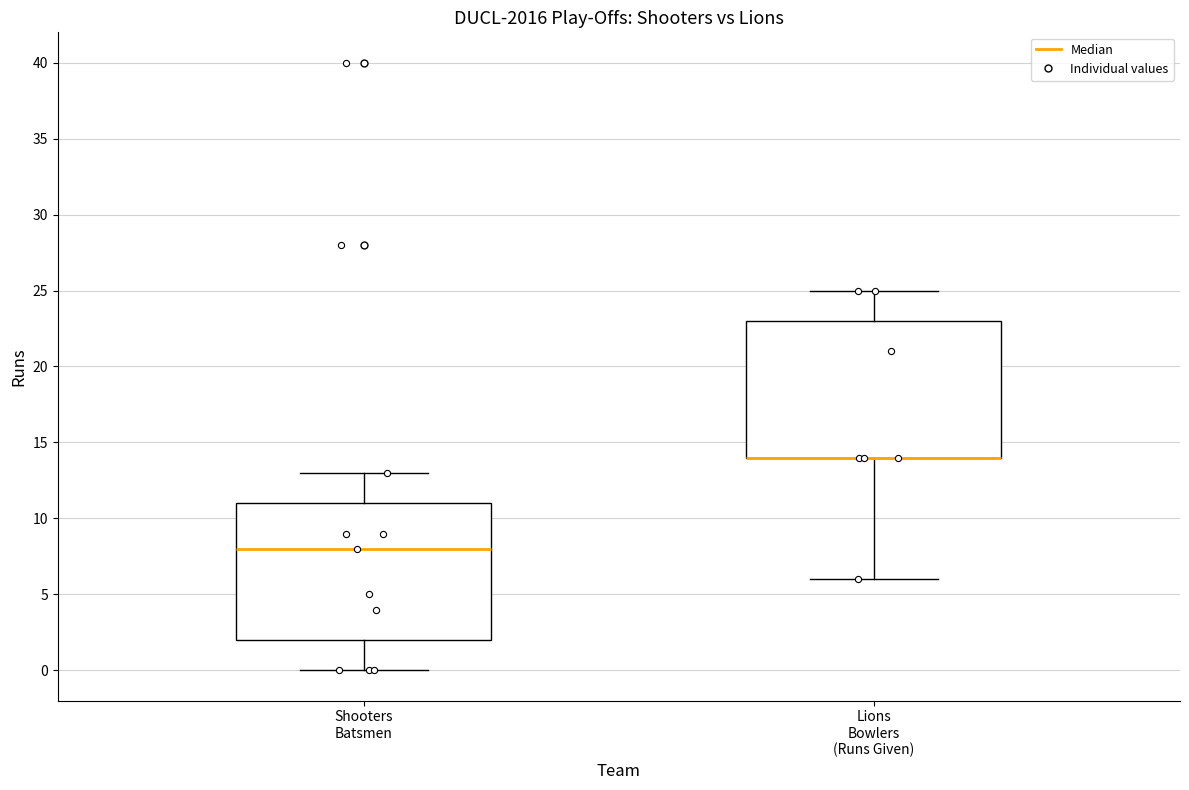

Reading left to right, transcribe this box plot: for each box, give where its median line is, the range the box spans, and where its two whiskers end, as read against the y-axis. The values are not printed on the chart, so give them approximately, as read against the axis.

Shooters Batsmen: median 8, box 2 to 11, whiskers 0 to 13
Lions Bowlers (Runs Given): median 14 (drawn on the box's lower edge), box 14 to 23, whiskers 6 to 25